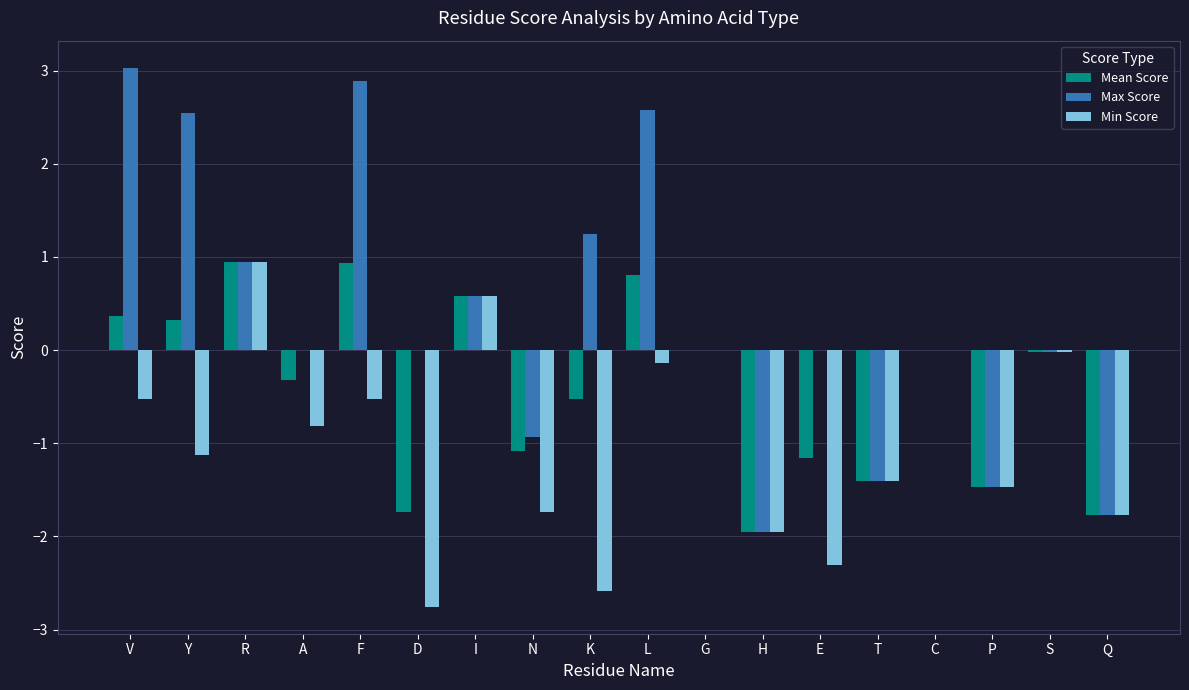

What is the total value across all series at A?

-1.1